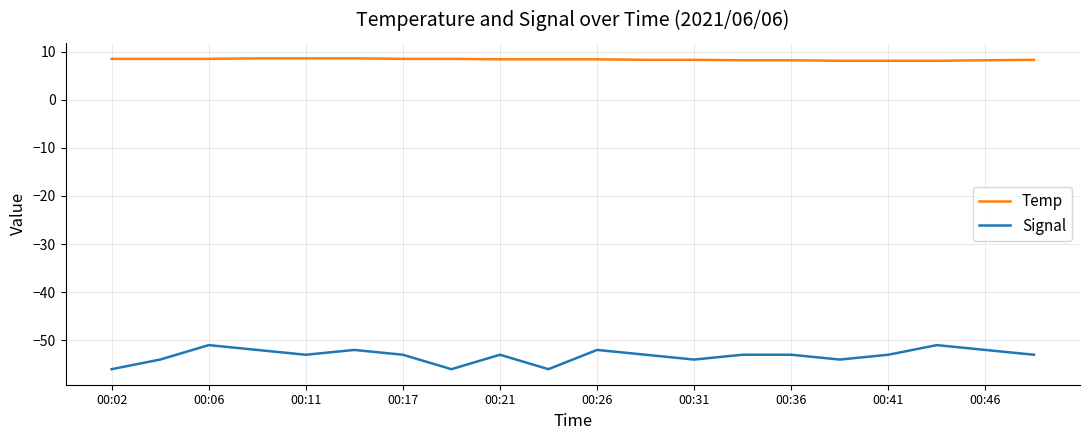

Which series has the largest range (max minus min)?

Signal